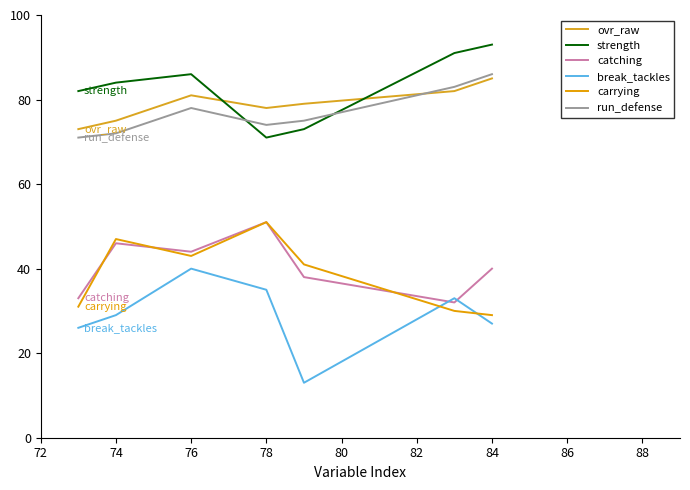

How many values in the run_defense series exceed 75?

3